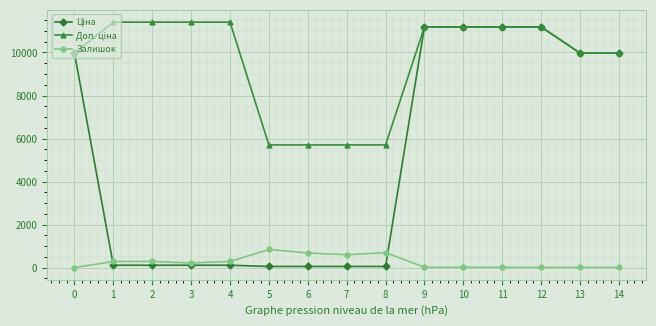

Which has a higher value, 8 or 5?

8